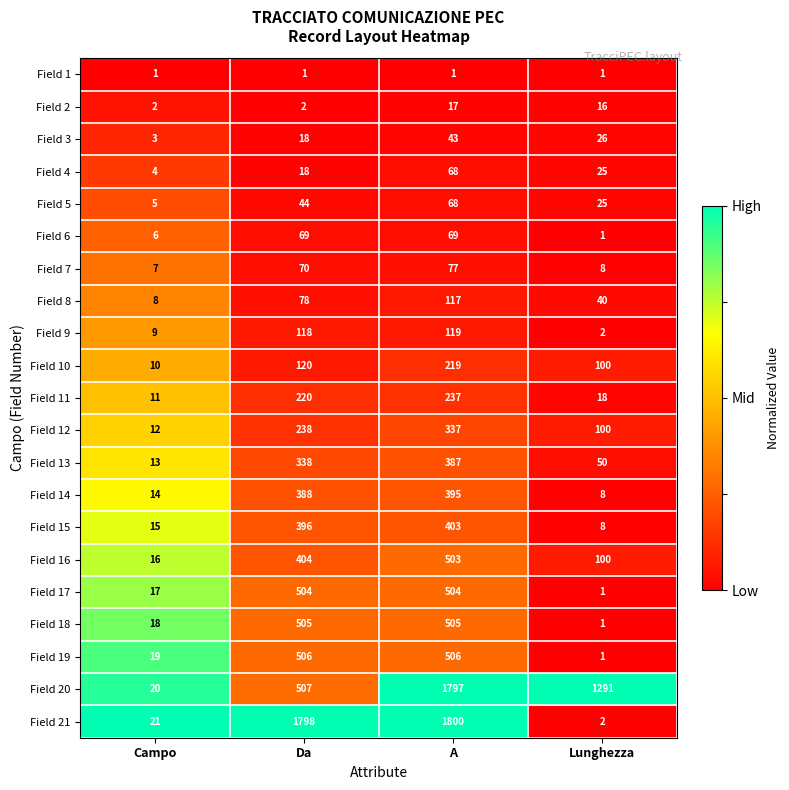

Count the Field 5 values in the range 25 to 68.

3